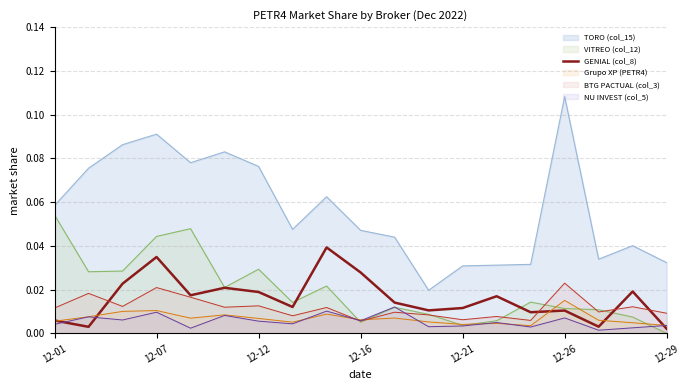

At which label does VITREO (col_12) reach its minimum?

12-29